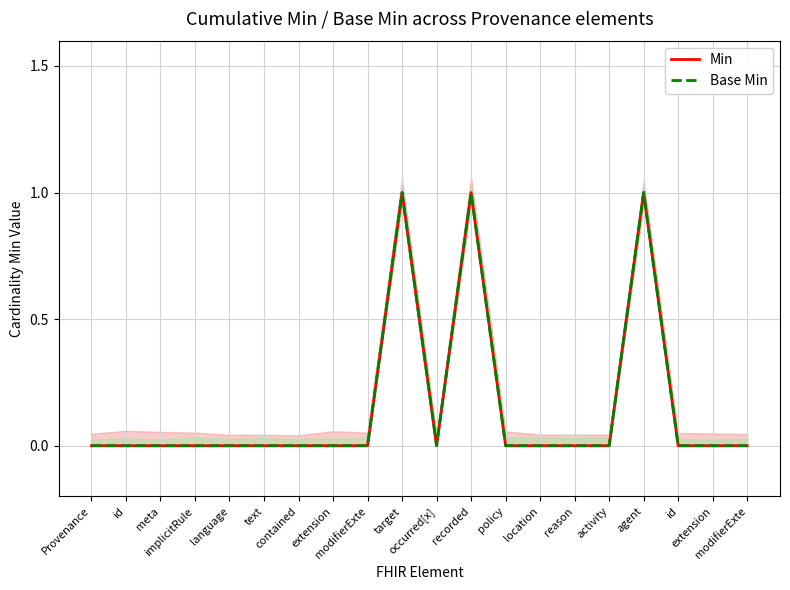

Between text and recorded, which is larger?

recorded